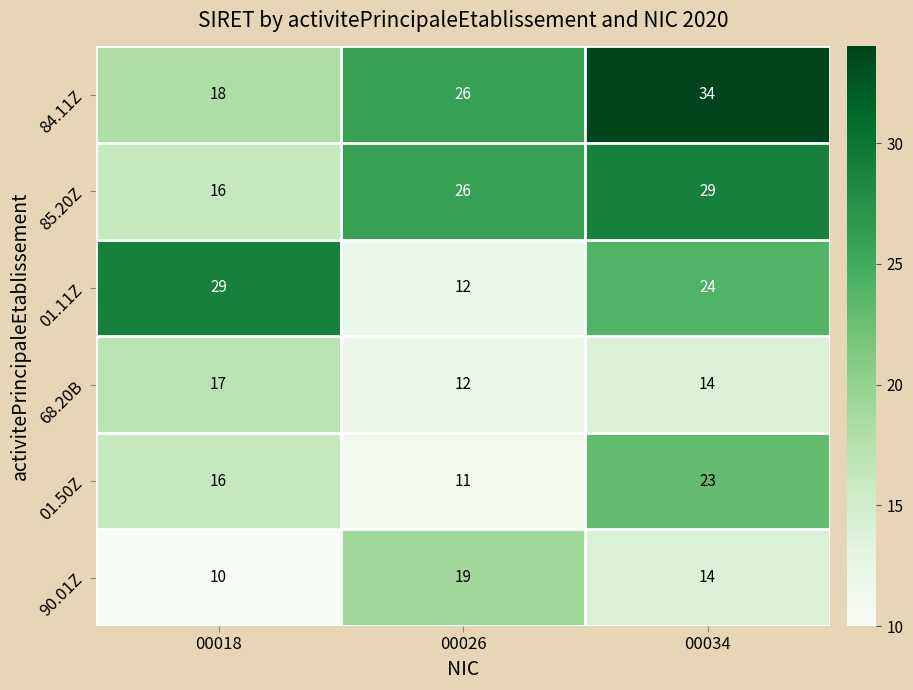

True or false: 90.01Z has a value of 19 at 00026.

True